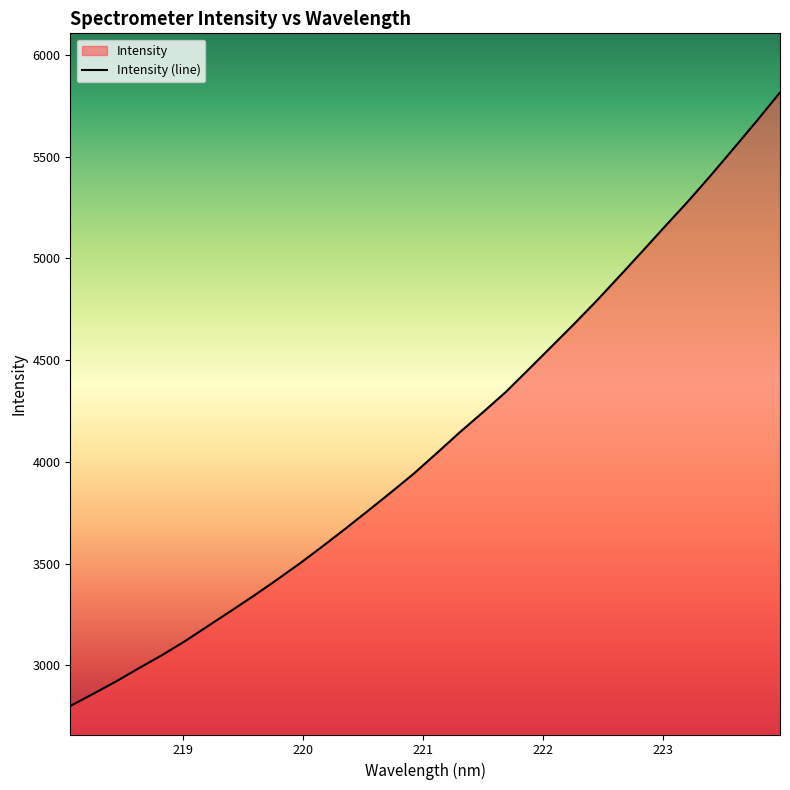

Count the number of categories in the chart.

32